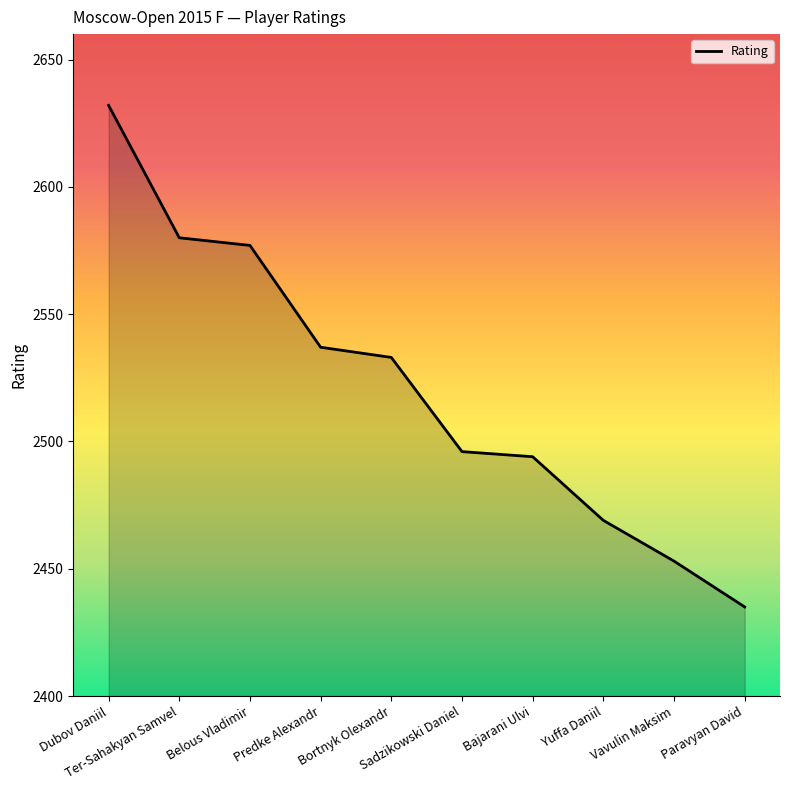

Reading left to right, extract all data points from this chart.

2632	2580	2577	2537	2533	2496	2494	2469	2453	2435